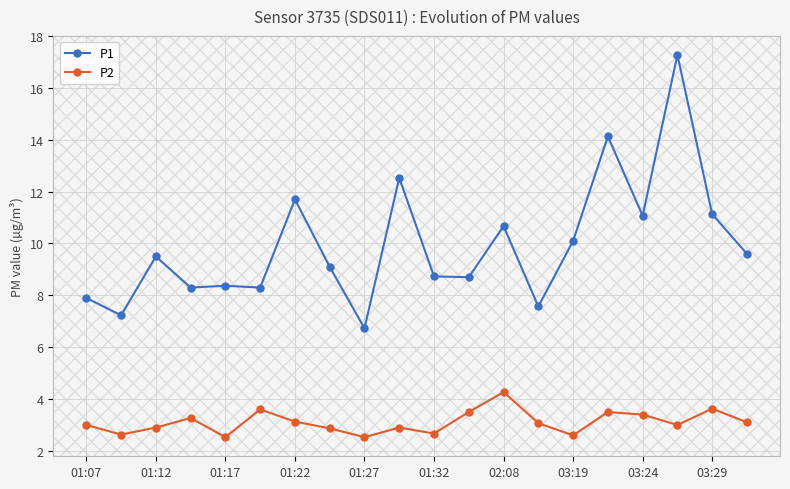

What is the value of the P2 point at the 17th from the left?

3.4